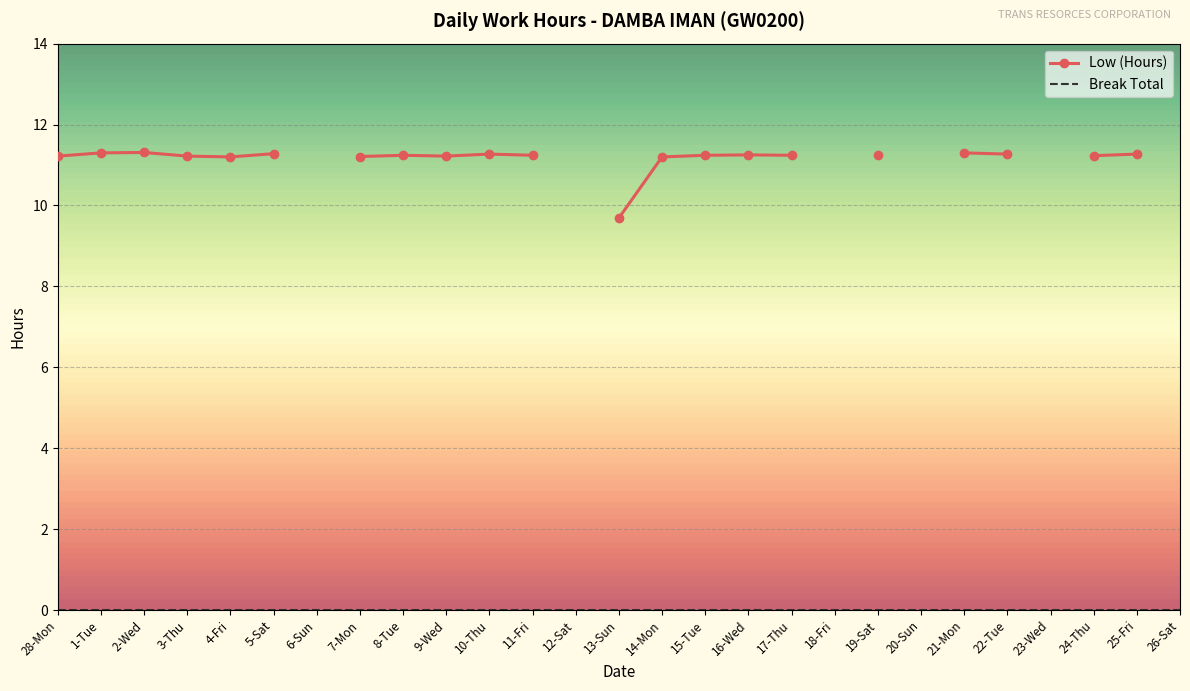

The value of Low (Hours) at 24-Thu is 15.4. True or false?

False